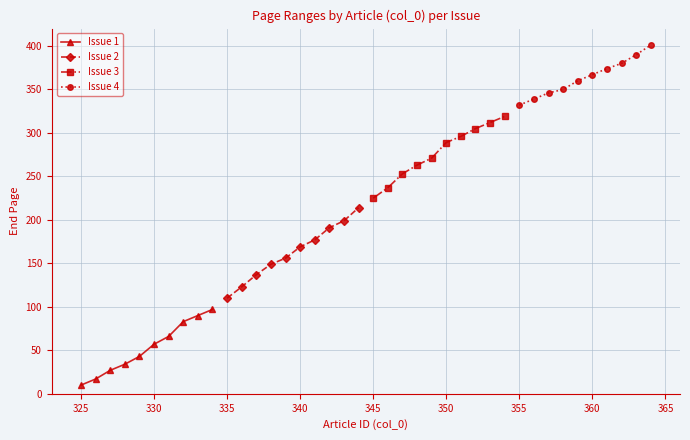

What are all the series names shown in the legend?

Issue 1, Issue 2, Issue 3, Issue 4